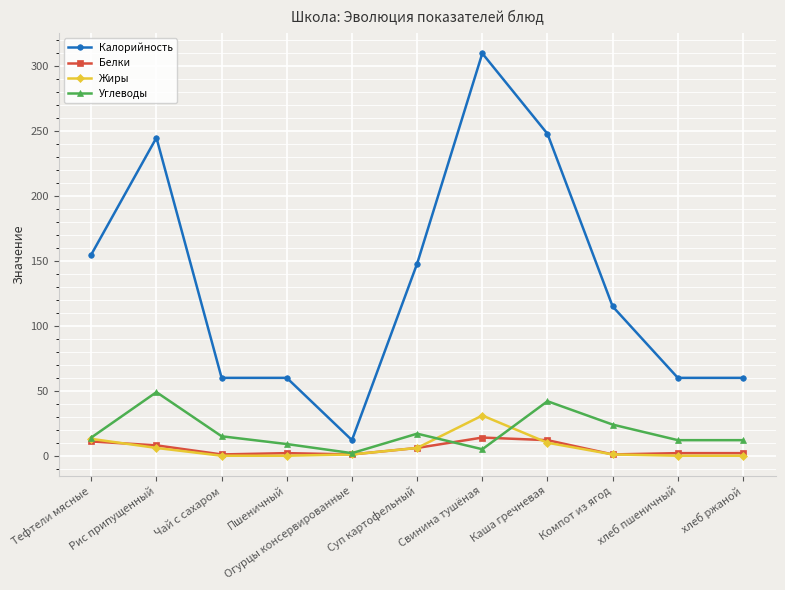

How many series are shown in this chart?

4